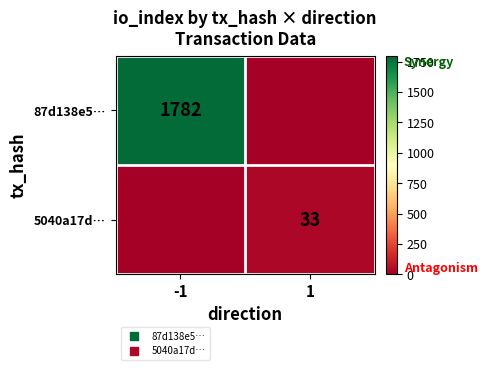

What is the highest value of the 87d138e5… series?

1782